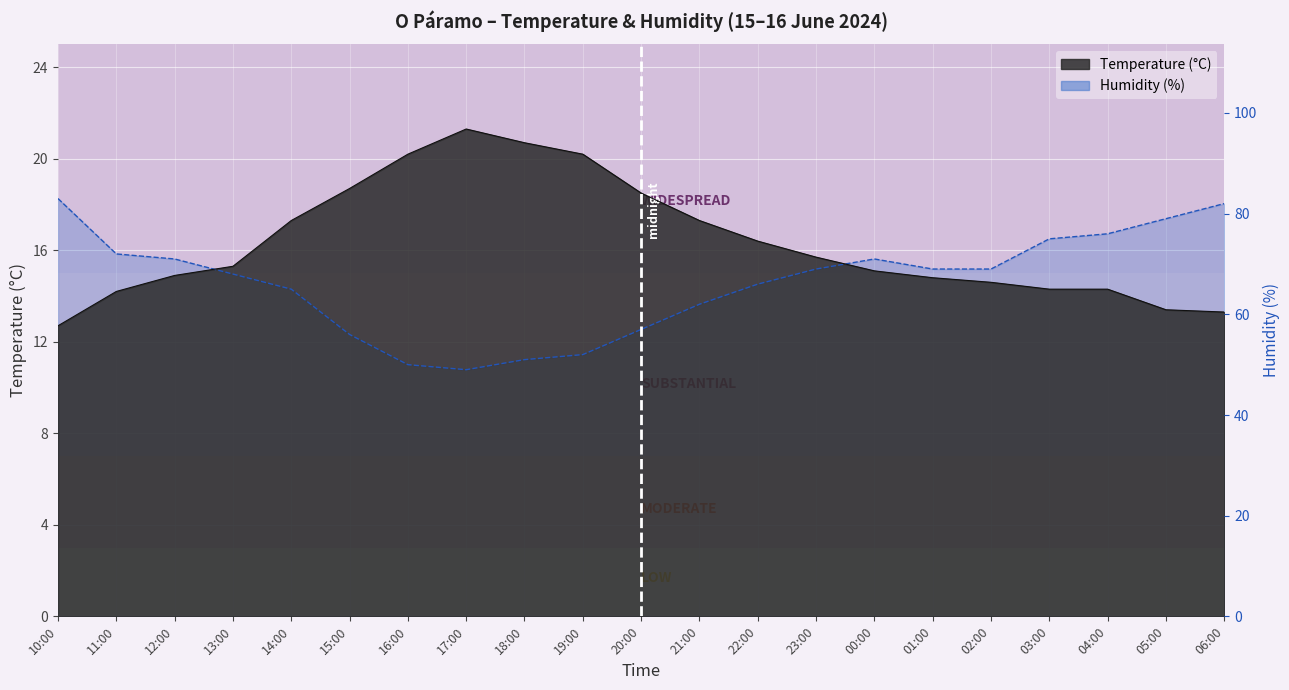

What position from the right is 16:00?

15